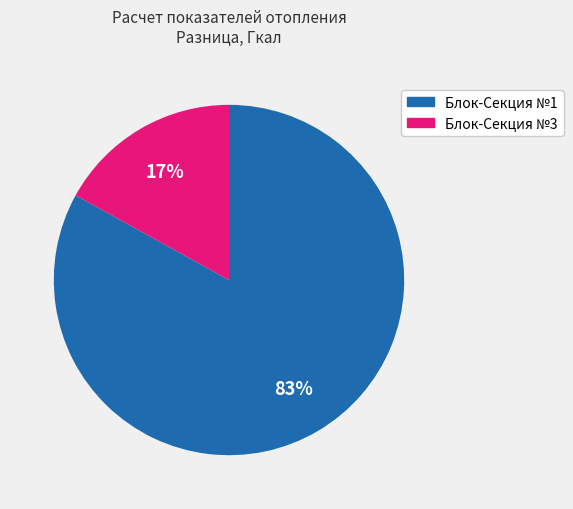

Between Блок-Секция №1 and Блок-Секция №3, which is larger?

Блок-Секция №1